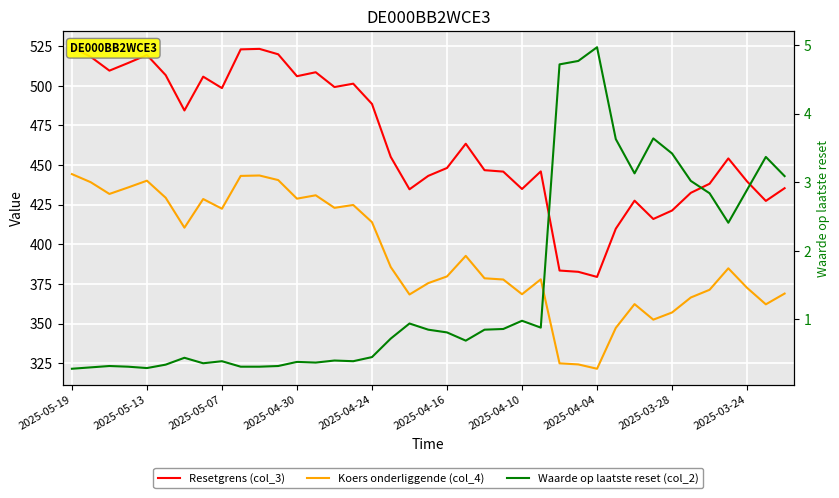

What is the average value of the Koers onderliggende (col_4) series?

393.7